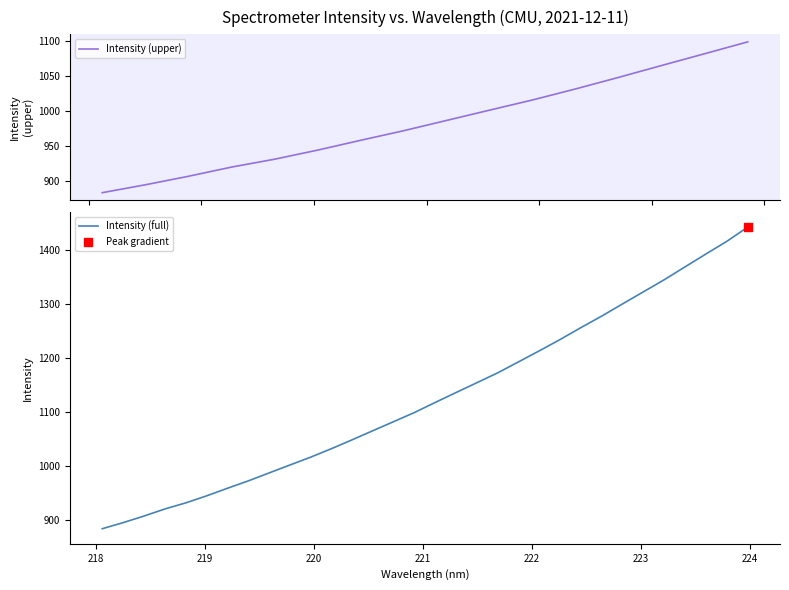

What is the maximum value for Intensity (full)?

1441.7